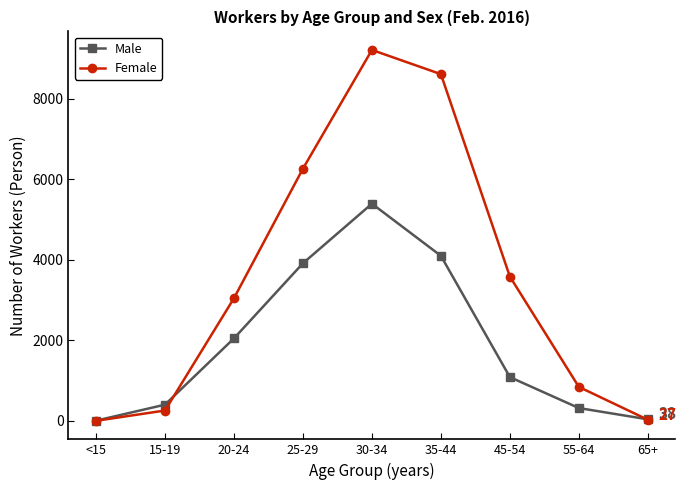

How many categories are shown in the chart?

9